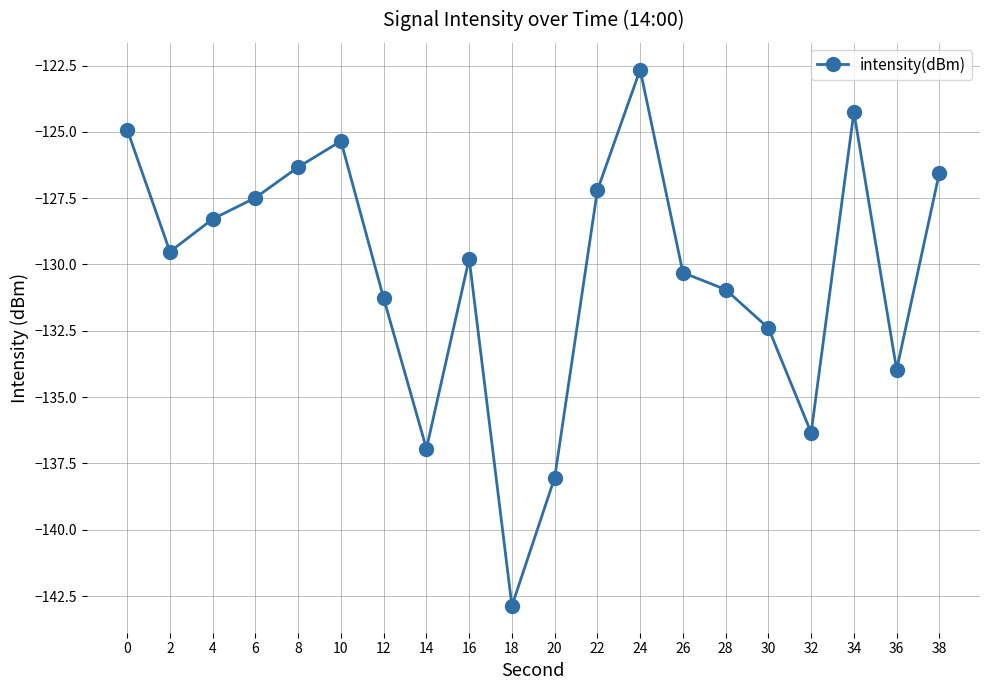

Rank the categories by value from highest to lowest.

24, 34, 0, 10, 8, 38, 22, 6, 4, 2, 16, 26, 28, 12, 30, 36, 32, 14, 20, 18